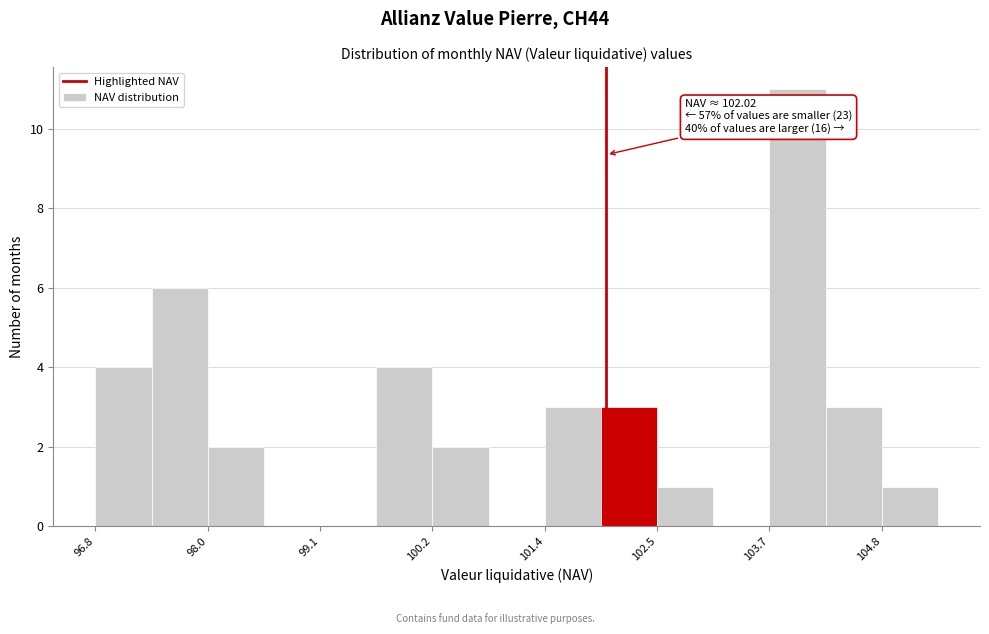

Read against the x-axis, roughly where is the centre of the tallest bar?

104.0